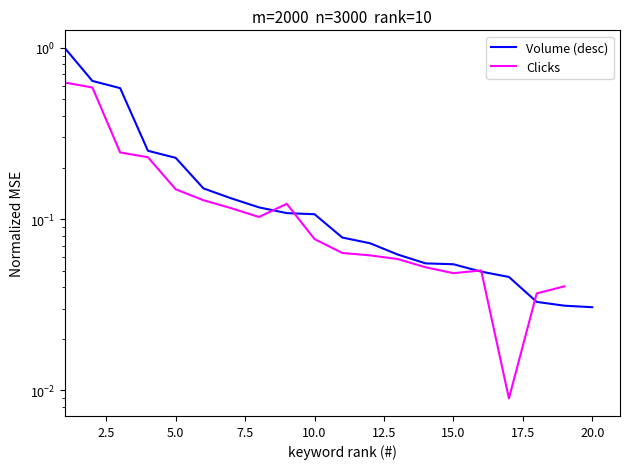

Count the number of categories in the chart.

20